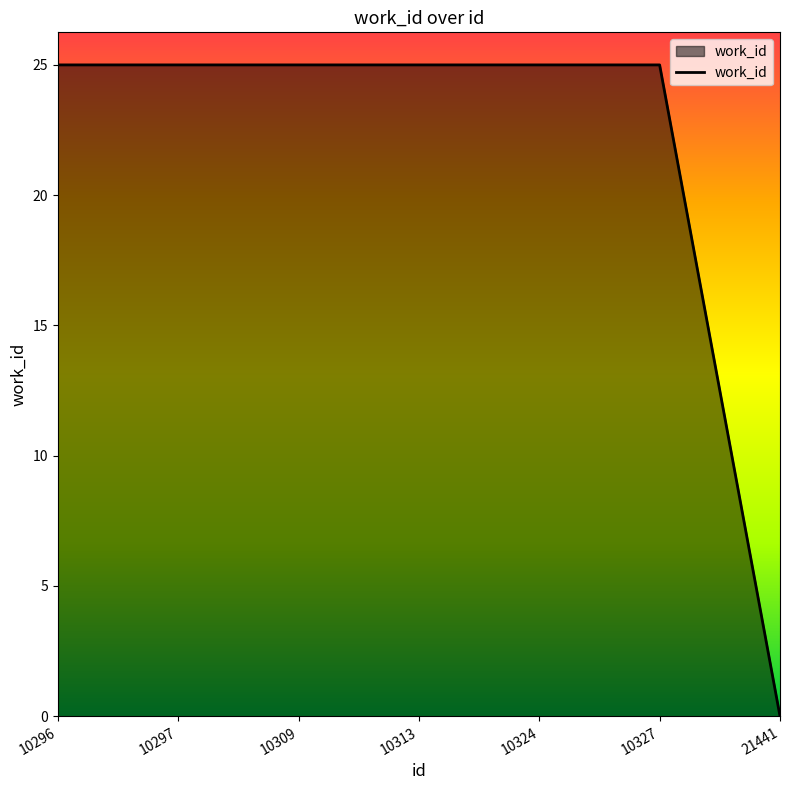

How many lines are shown in the chart?

1